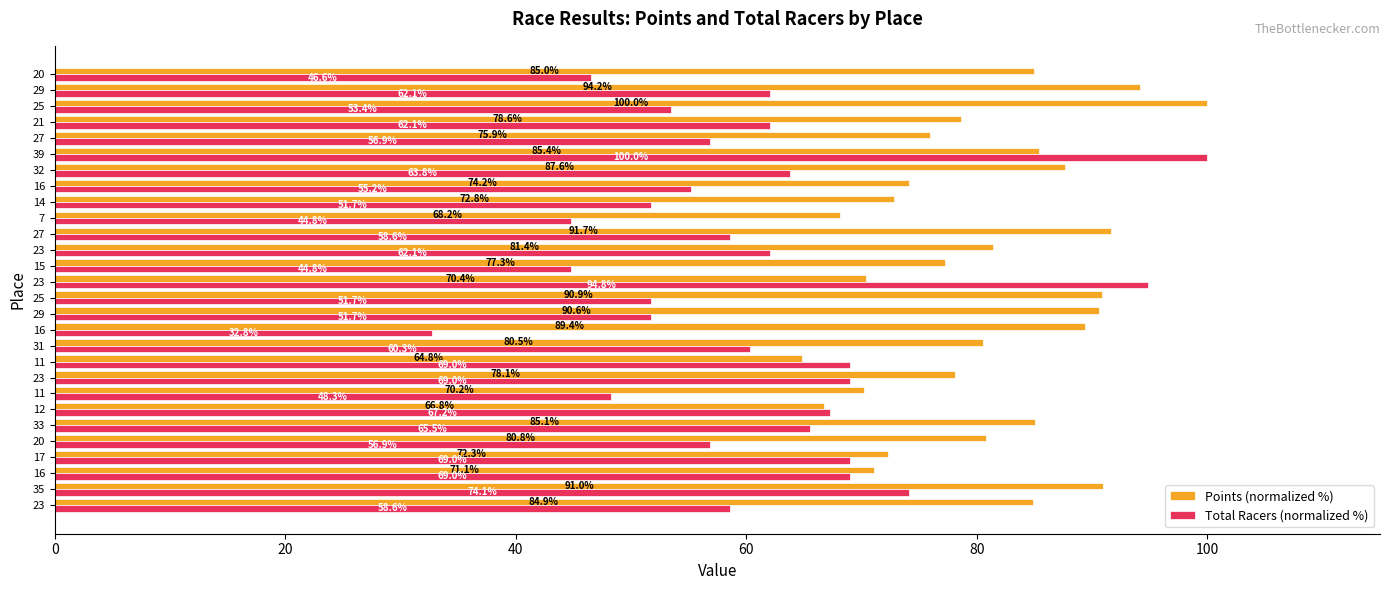

What is the maximum value for Points (normalized %)?

100.0